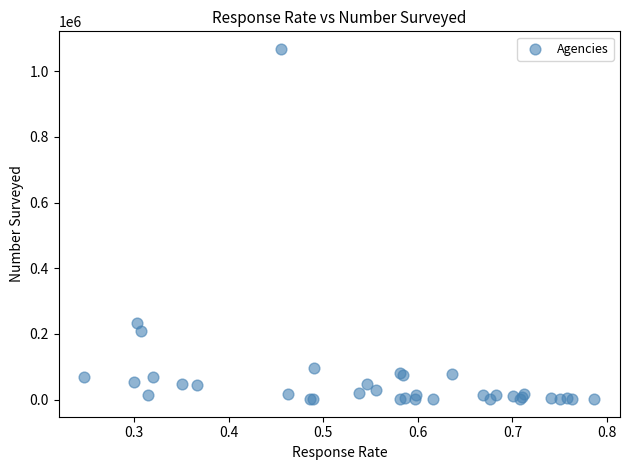

What Y value in the scatter plot is closest to 534588?

233526